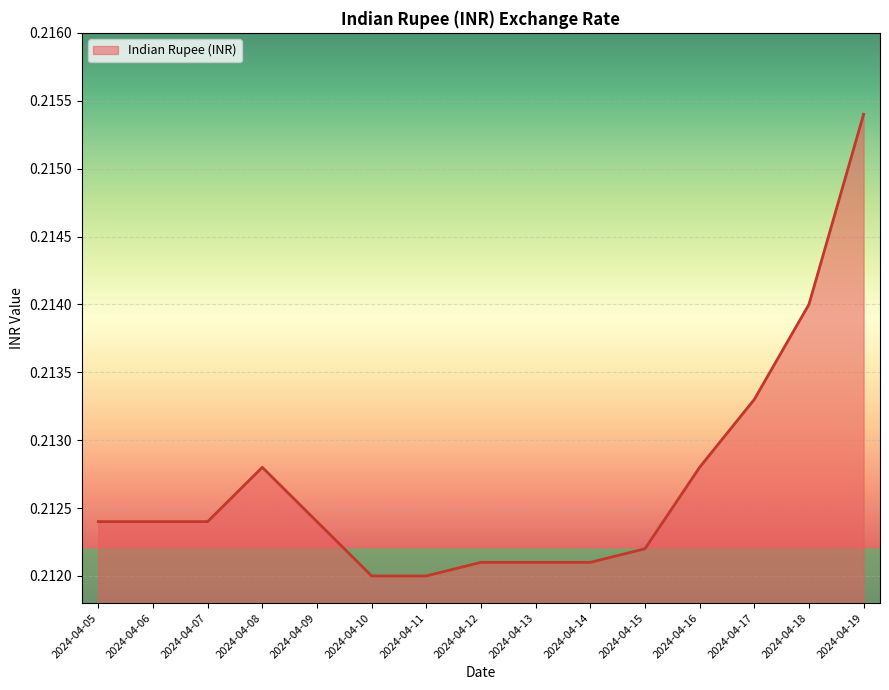

Which label corresponds to the largest value in the chart?

2024-04-19